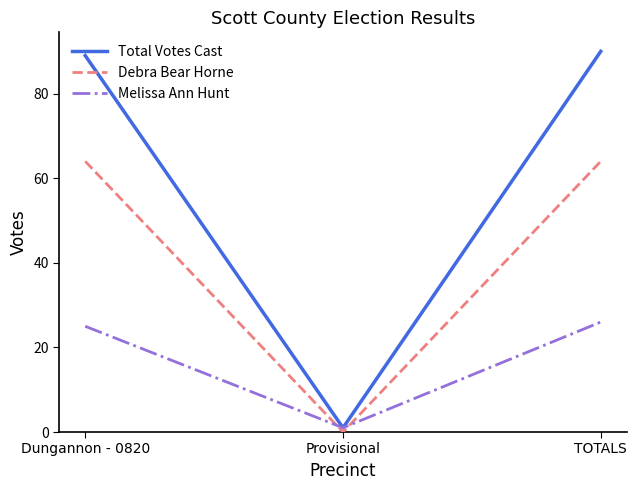

Which category has the highest value in the Total Votes Cast series?

TOTALS